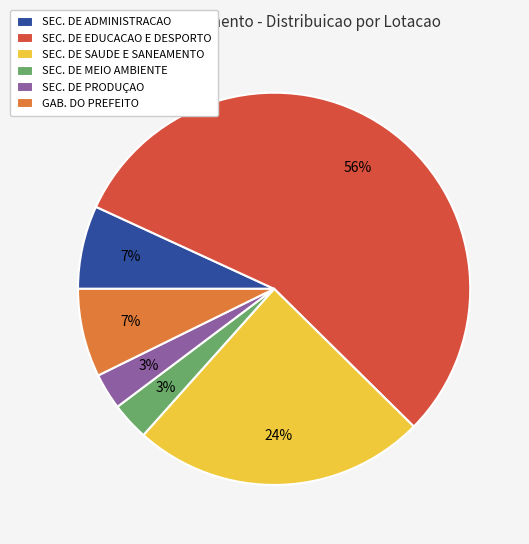

Which slice is the largest?

SEC. DE EDUCACAO E DESPORTO